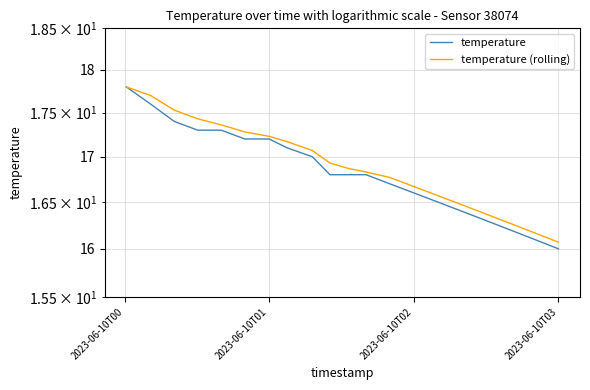

True or false: temperature and temperature (rolling) intersect in this chart.

False